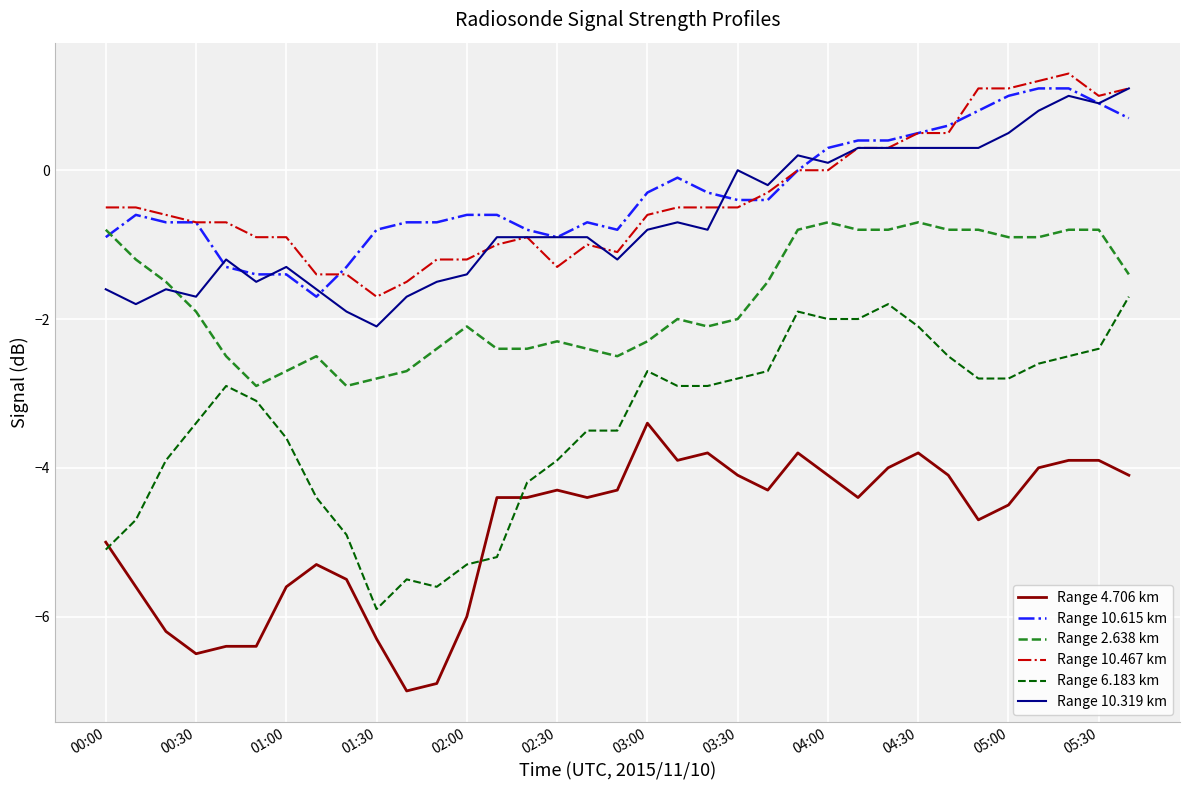

What is the lowest value of the Range 10.467 km series?

-1.7